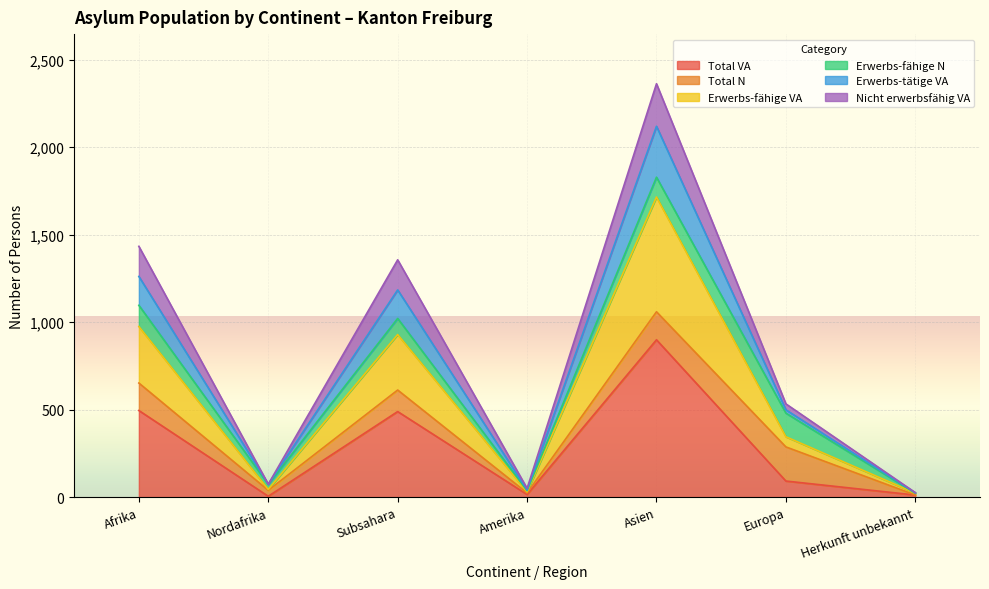

What is the total value across all series at Asien?

7095